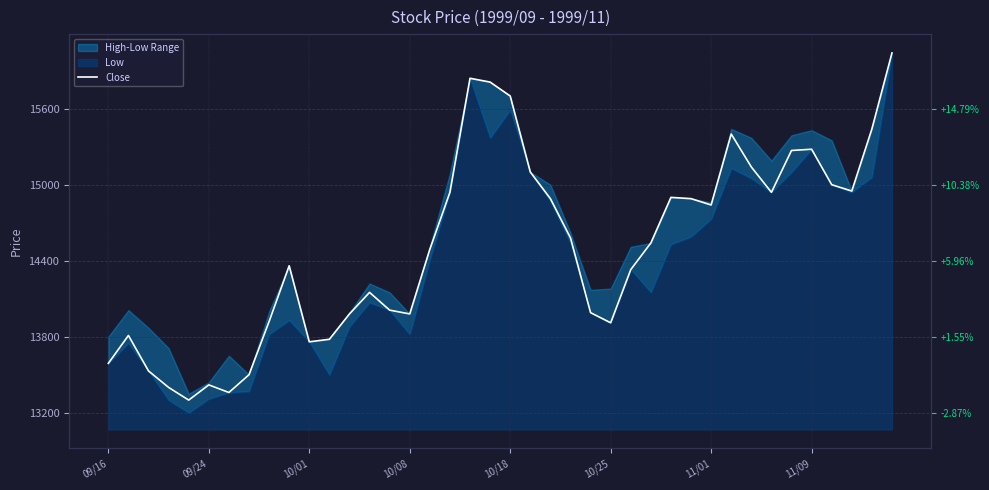

At which label does the data first exceed 14540?

17